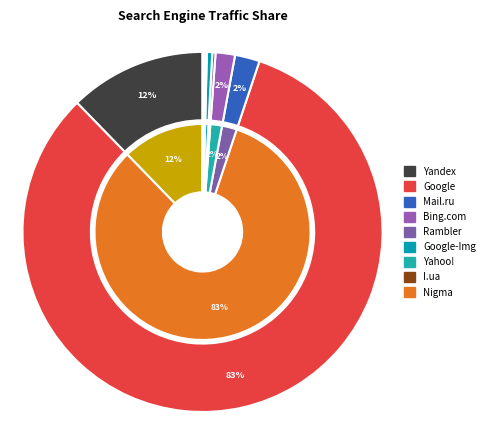

To the nearest percent, what portion does Yandex represent?

12%